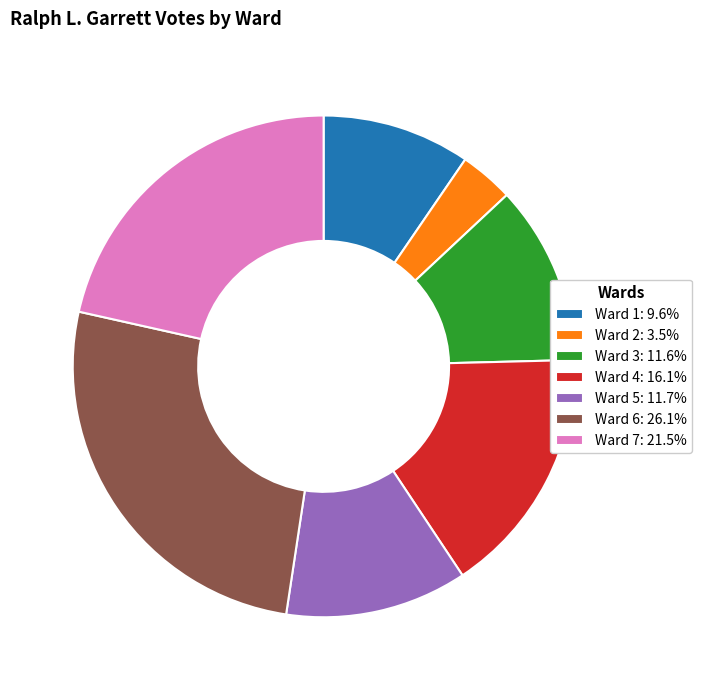

Is the sum of Ward 1 and Ward 3 greater than half?

No